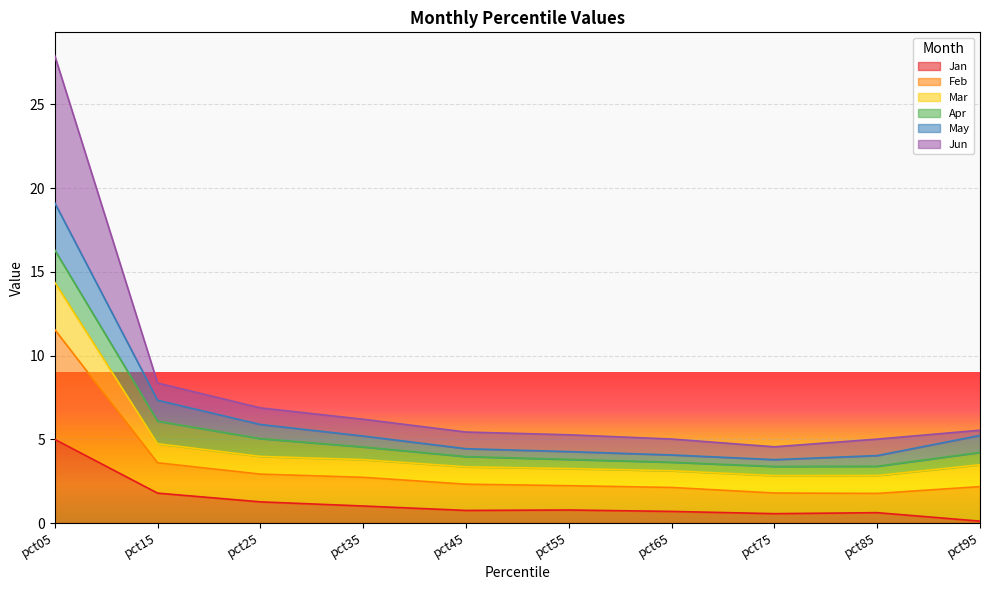

Which category has the lowest value across all series?

pct95